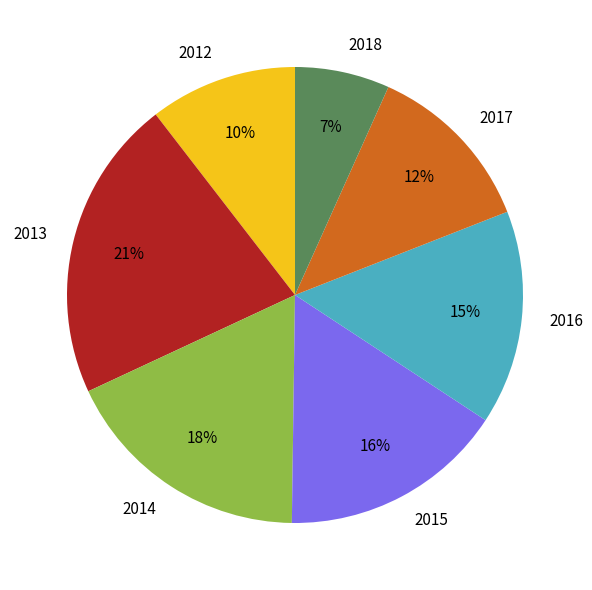

Which slice is the smallest?

2018